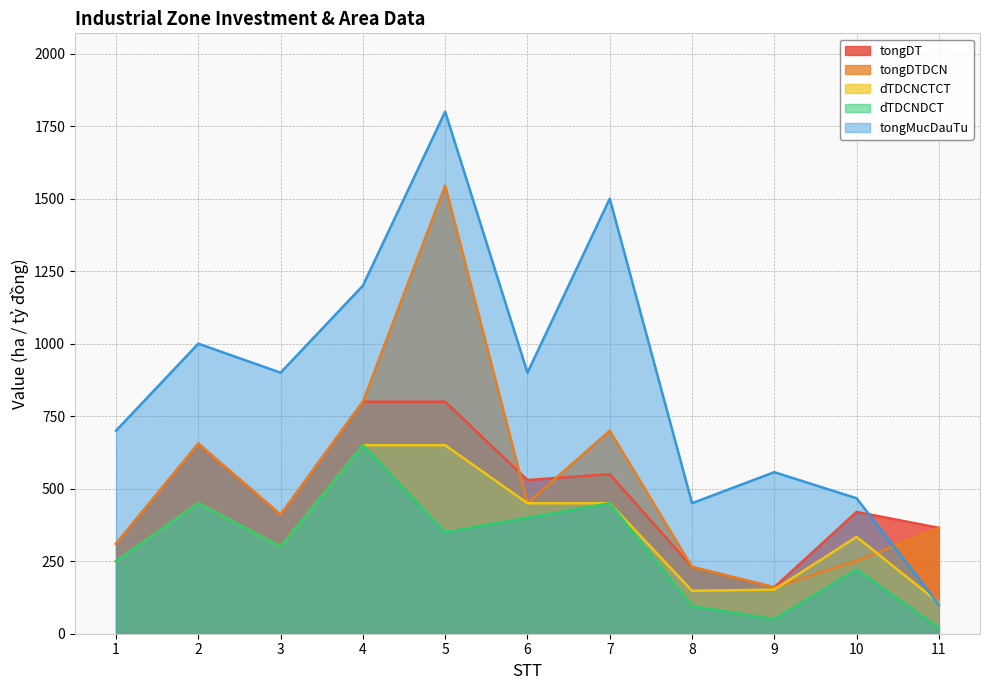

What is the total value across all series at 1?

1820